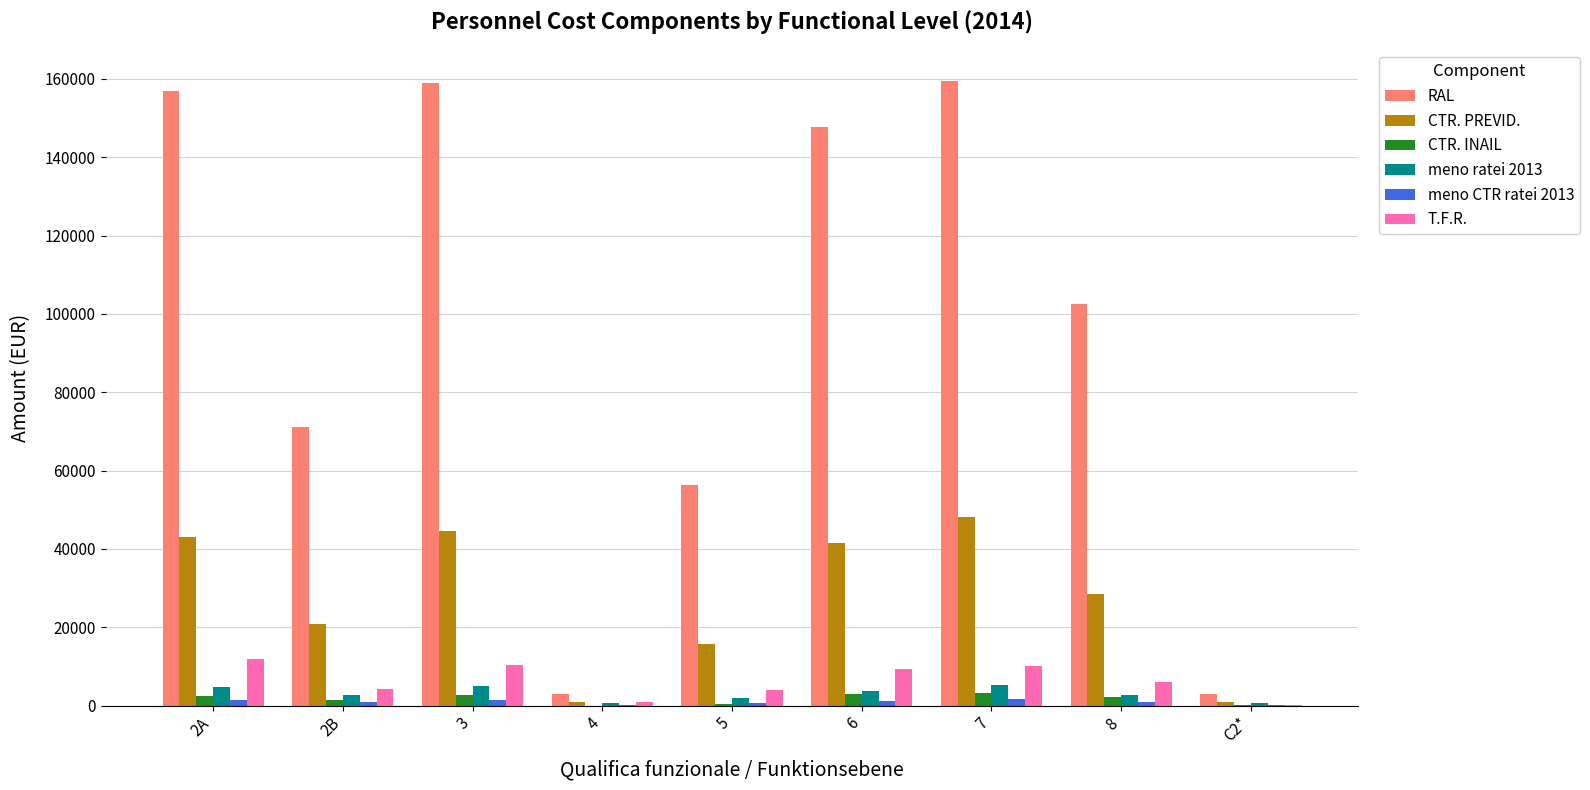

Is it true that T.F.R. equals 16063.6 at 6?

False